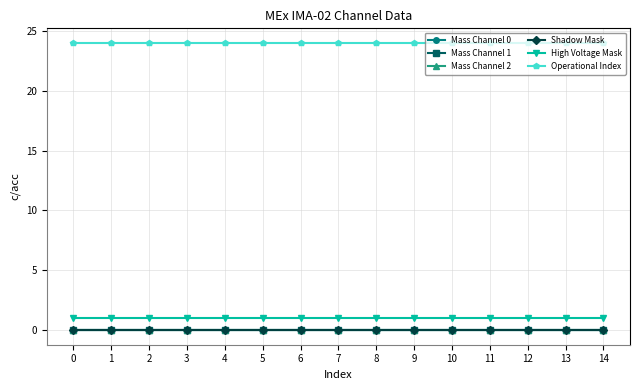

Rank the series by their maximum value, from lowest to highest.

Mass Channel 0, Mass Channel 1, Mass Channel 2, Shadow Mask, High Voltage Mask, Operational Index